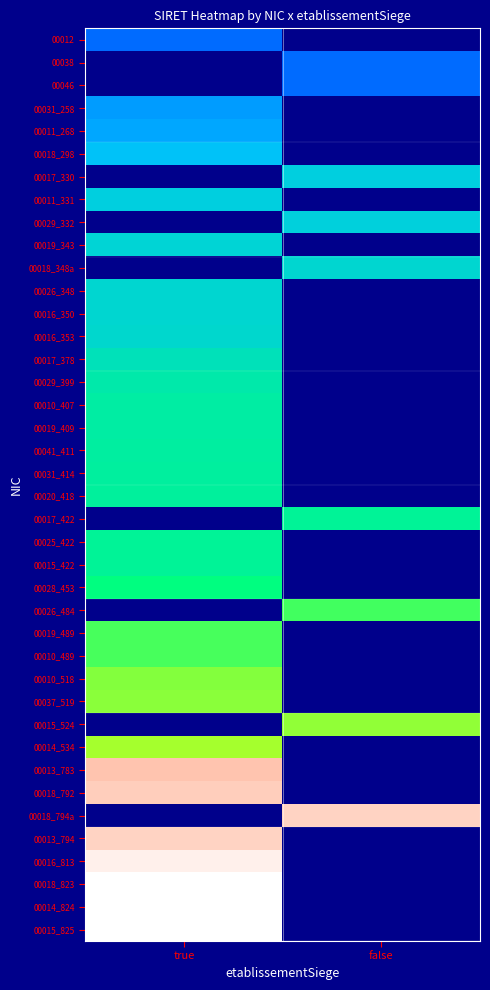

Reading left to right, list all the values displayed in this chart.

00012: true=0.3	false=0.0
00038: true=0.0	false=0.3
00046: true=0.0	false=0.3
00031_258: true=0.3	false=0.0
00011_268: true=0.3	false=0.0
00018_298: true=0.4	false=0.0
00017_330: true=0.0	false=0.4
00011_331: true=0.4	false=0.0
00029_332: true=0.0	false=0.4
00019_343: true=0.4	false=0.0
00018_348a: true=0.0	false=0.4
00026_348: true=0.4	false=0.0
00016_350: true=0.4	false=0.0
00016_353: true=0.4	false=0.0
00017_378: true=0.5	false=0.0
00029_399: true=0.5	false=0.0
00010_407: true=0.5	false=0.0
00019_409: true=0.5	false=0.0
00041_411: true=0.5	false=0.0
00031_414: true=0.5	false=0.0
00020_418: true=0.5	false=0.0
00017_422: true=0.0	false=0.5
00025_422: true=0.5	false=0.0
00015_422: true=0.5	false=0.0
00028_453: true=0.5	false=0.0
00026_484: true=0.0	false=0.6
00019_489: true=0.6	false=0.0
00010_489: true=0.6	false=0.0
00010_518: true=0.6	false=0.0
00037_519: true=0.6	false=0.0
00015_524: true=0.0	false=0.6
00014_534: true=0.6	false=0.0
00013_783: true=0.9	false=0.0
00018_792: true=1.0	false=0.0
00018_794a: true=0.0	false=1.0
00013_794: true=1.0	false=0.0
00016_813: true=1.0	false=0.0
00018_823: true=1.0	false=0.0
00014_824: true=1.0	false=0.0
00015_825: true=1.0	false=0.0